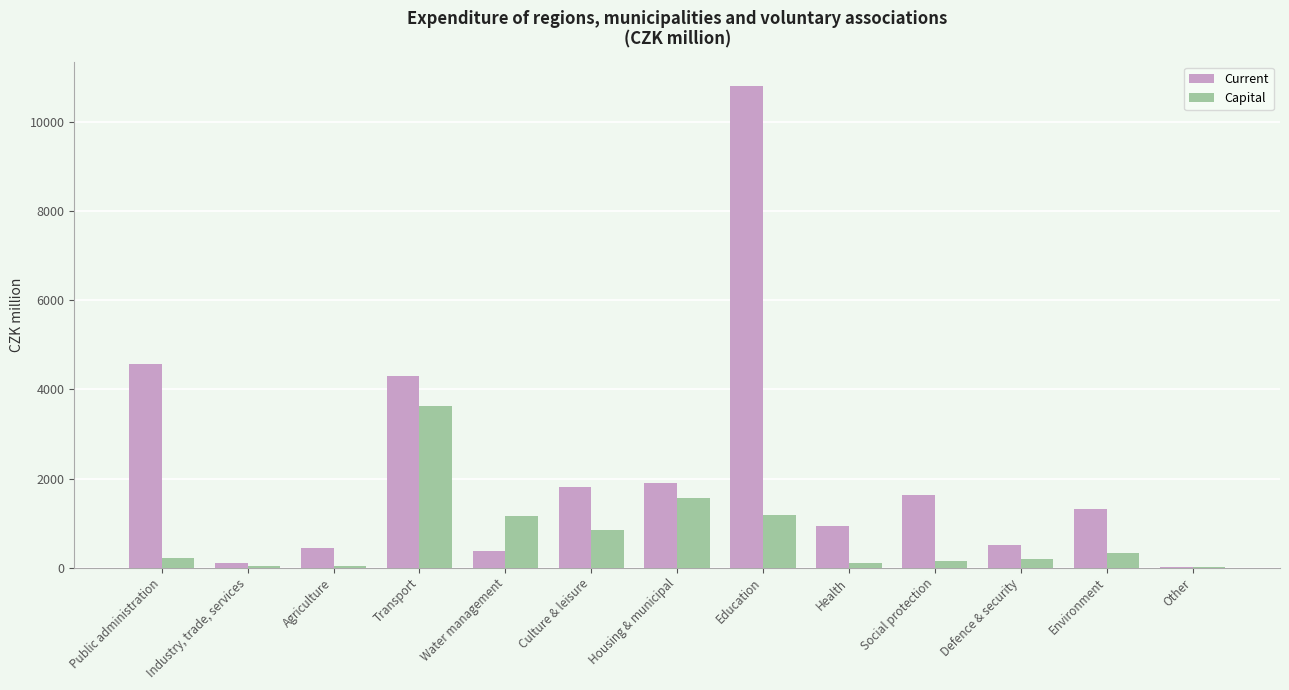

What are all the series names shown in the legend?

Current, Capital